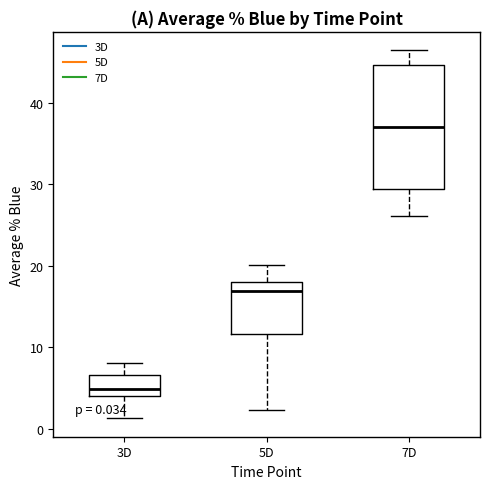

Which box's median line is the highest?

7D